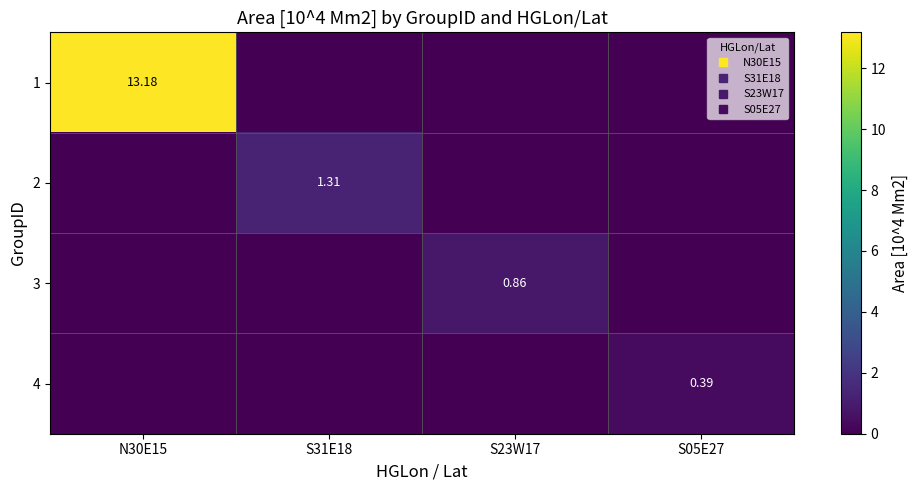

The value of 4 at N30E15 is 0.0. True or false?

True